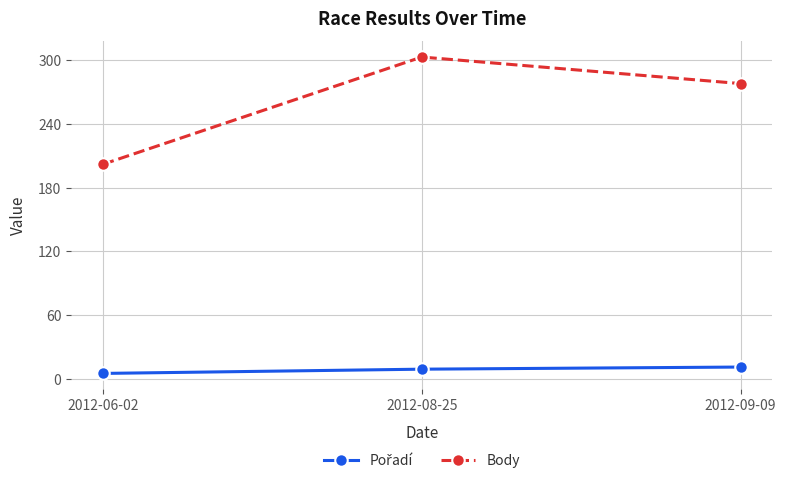

Where does the Body series first go above 278?

2012-08-25